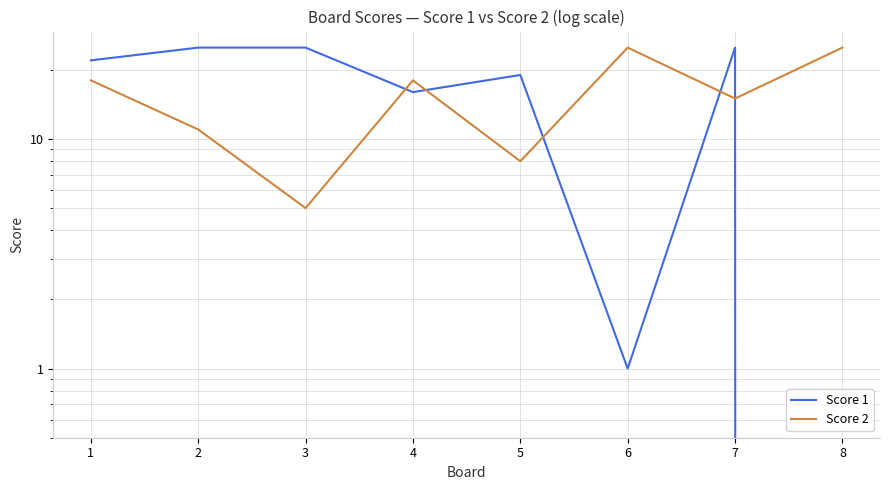

What are all the series names shown in the legend?

Score 1, Score 2